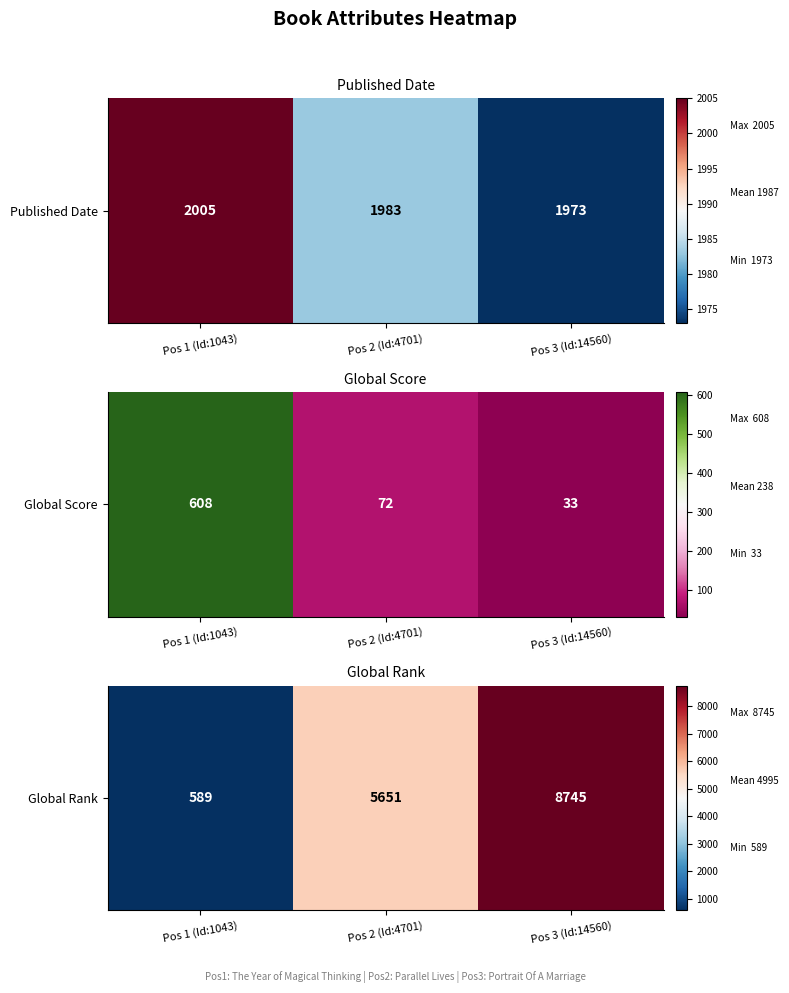

The chart shows a value of 8745 at Pos 3 (Id:14560). True or false?

True